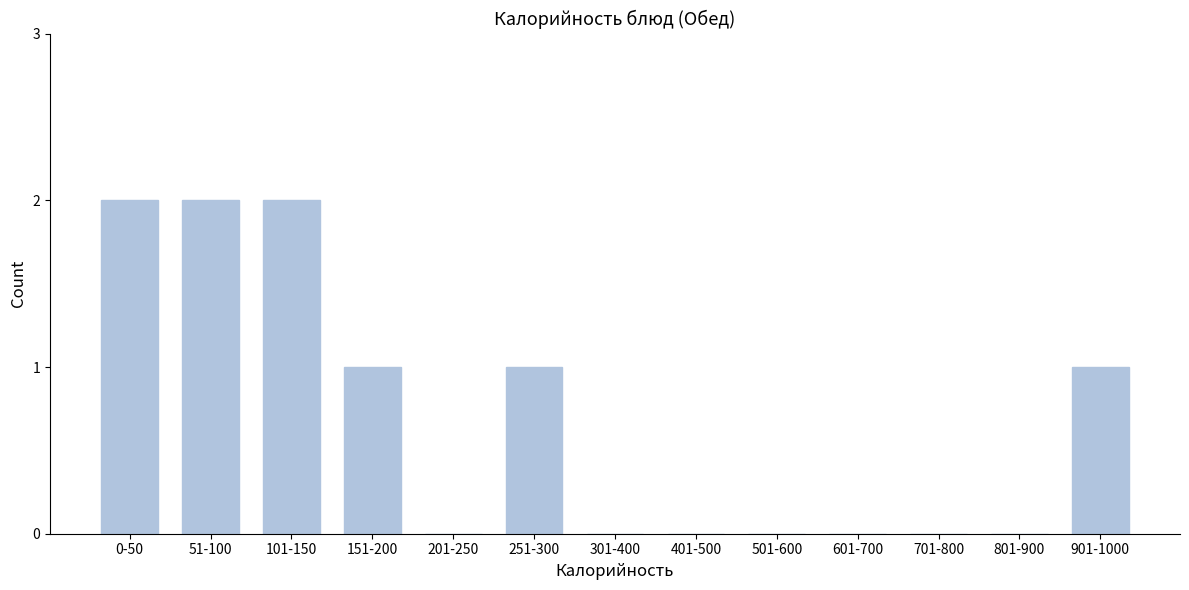

Reading left to right, extract all data points from this chart.

0-50=2	51-100=2	101-150=2	151-200=1	201-250=0	251-300=1	301-400=0	401-500=0	501-600=0	601-700=0	701-800=0	801-900=0	901-1000=1